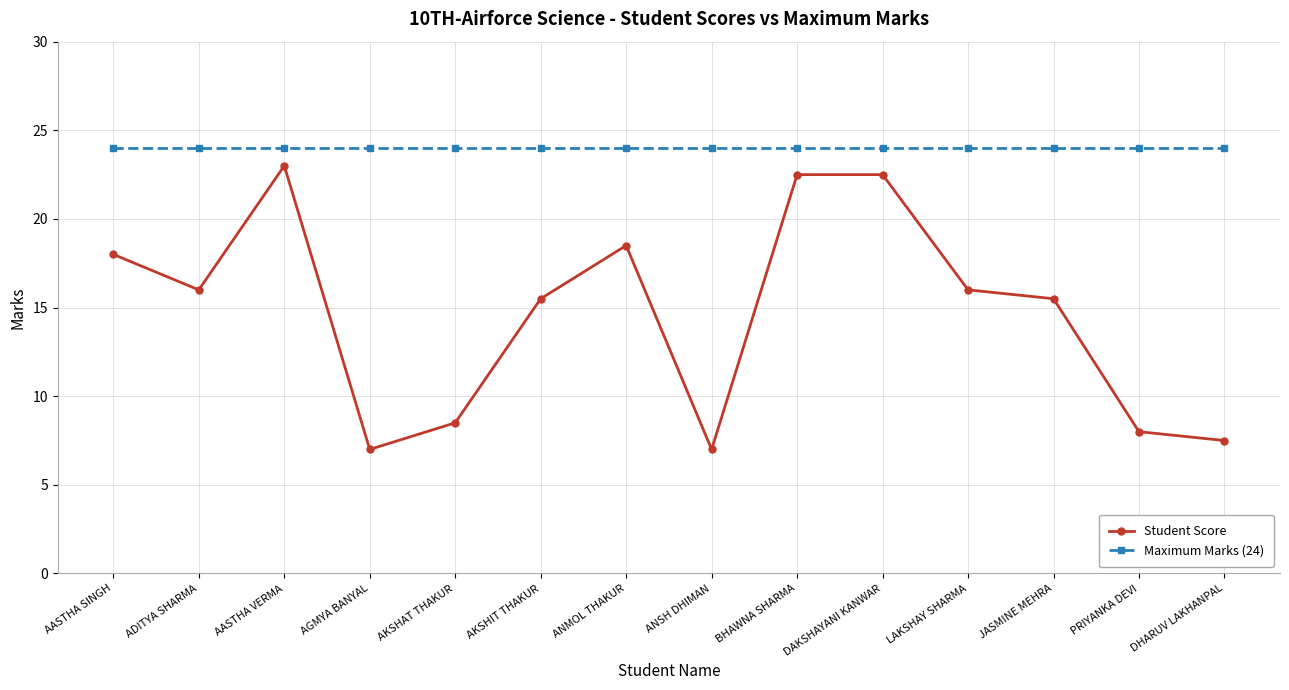

List the series in order of their peak value, lowest first.

Student Score, Maximum Marks (24)